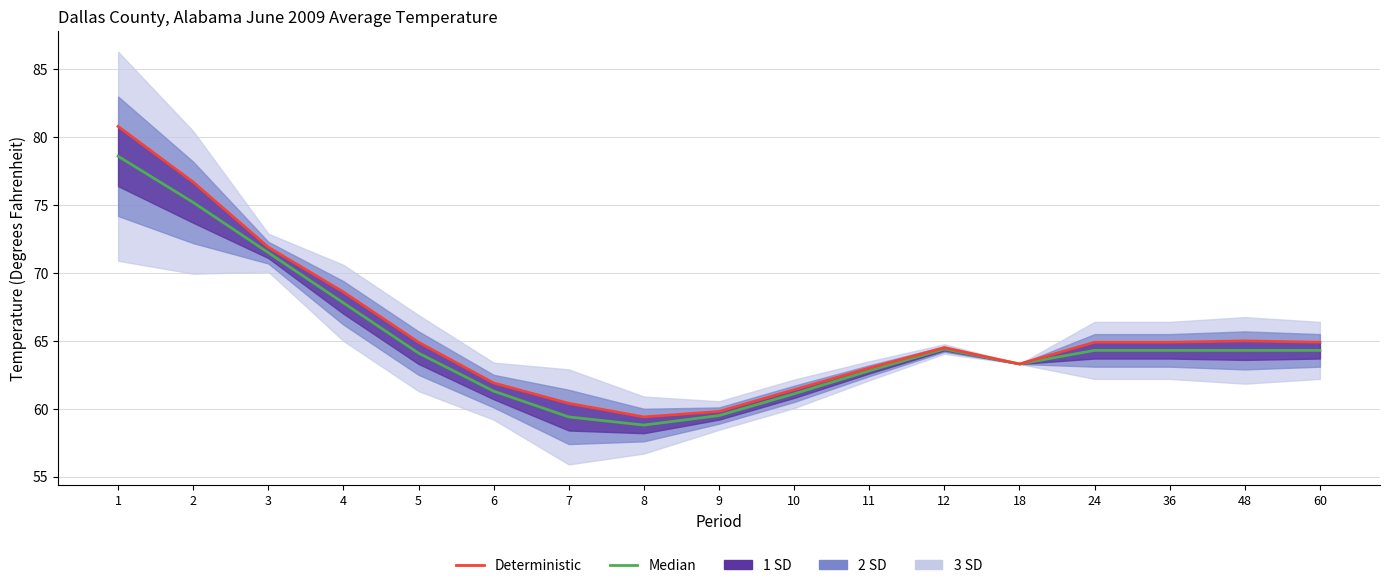

Rank the series at 4 from lowest to highest value.

Median, Deterministic